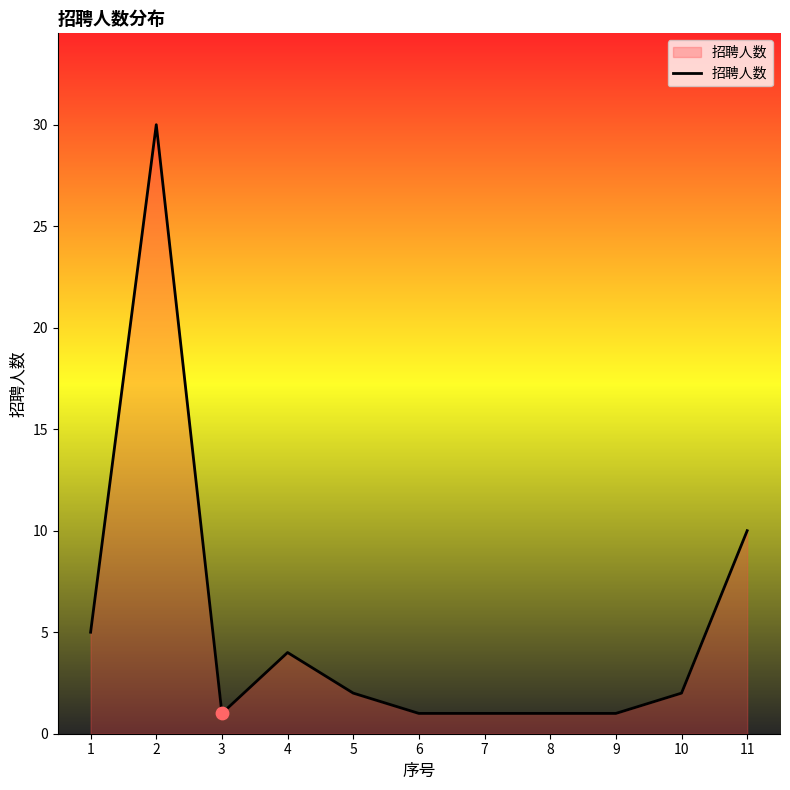

Between 5 and 1, which is larger?

1